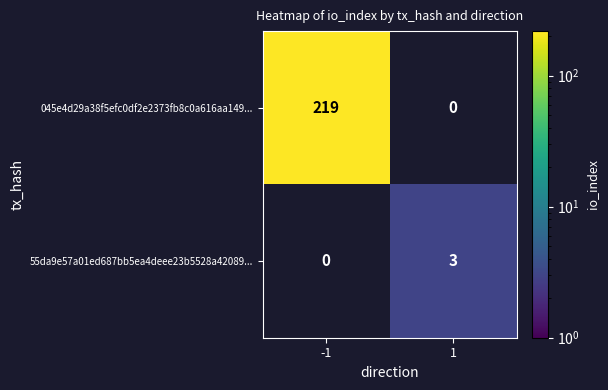

The 55da9e57a01ed687bb5ea4deee23b5528a42089... series shows 1 at 1. True or false?

False